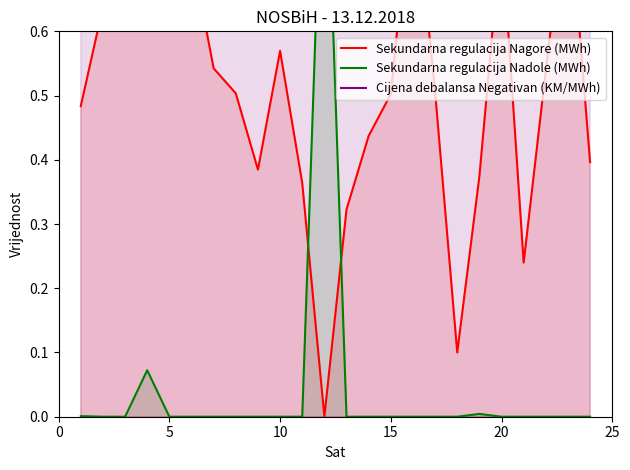

Reading left to right, transcribe all the data shown in this chart.

Sekundarna regulacija Nagore (MWh): 0.5	0.6	0.6	0.7	1.0	0.7	0.5	0.5	0.4	0.6	0.4	0.0	0.3	0.4	0.5	0.8	0.5	0.1	0.4	0.8	0.2	0.5	0.8	0.4
Sekundarna regulacija Nadole (MWh): 0.0	0.0	0.0	0.1	0.0	0.0	0.0	0.0	0.0	0.0	0.0	1.0	0.0	0.0	0.0	0.0	0.0	0.0	0.0	0.0	0.0	0.0	0.0	0.0
Cijena debalansa Negativan (KM/MWh): 0.8	0.8	0.8	0.8	0.8	0.8	1.0	1.0	1.0	1.0	1.0	1.0	1.0	1.0	1.0	1.0	1.0	1.0	1.0	1.0	1.0	1.0	1.0	1.0